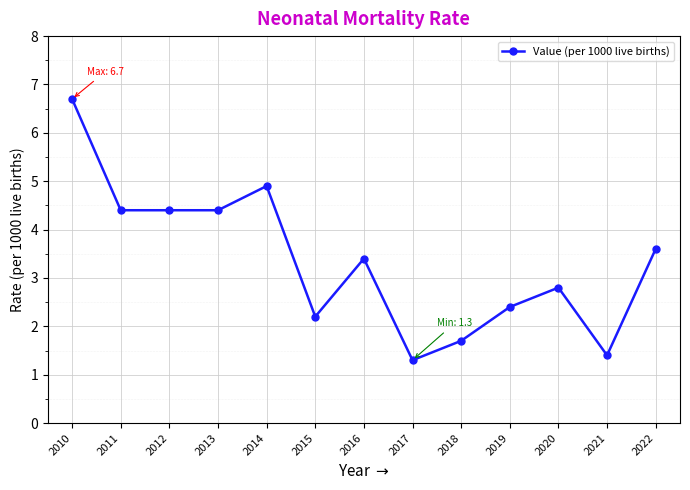

True or false: there are more than 1 points higher than both neighbors.

True